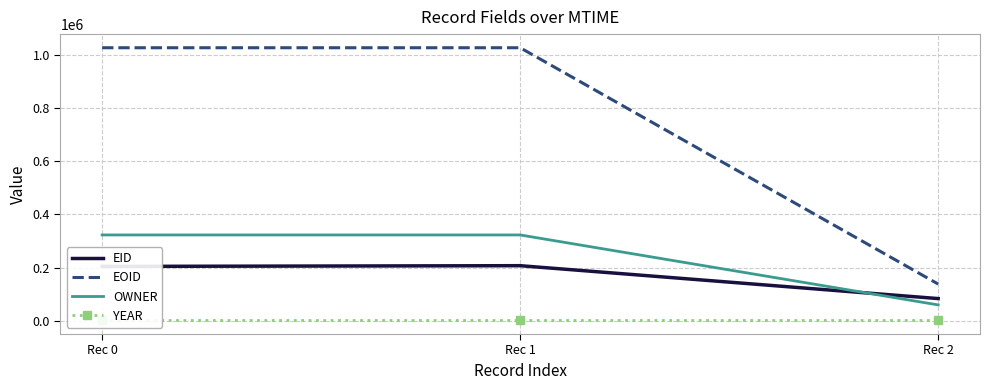

Reading right to left, extract all data points from this chart.

EID: 83953	207552	204826
EOID: 138506	1026328	1026327
OWNER: 60156	323008	323008
YEAR: 2009	2009	2009